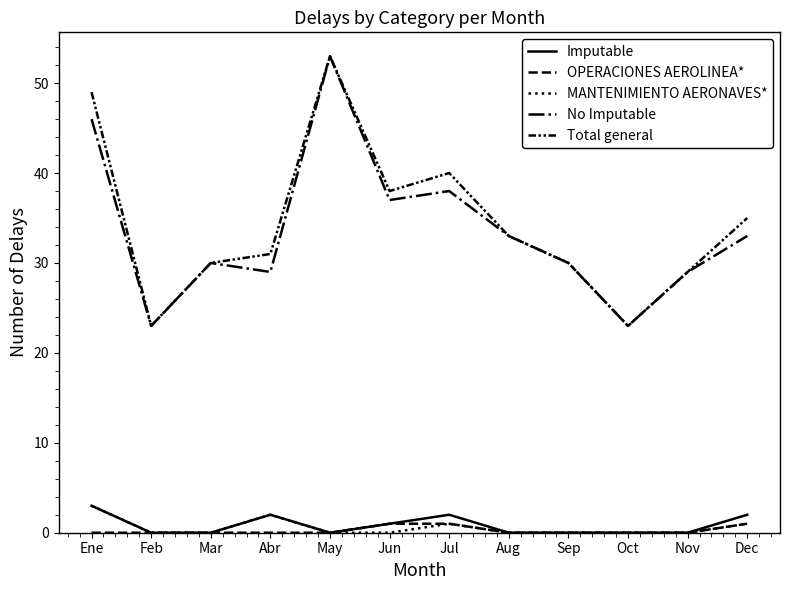

True or false: OPERACIONES AEROLINEA* and Total general cross at least once.

False